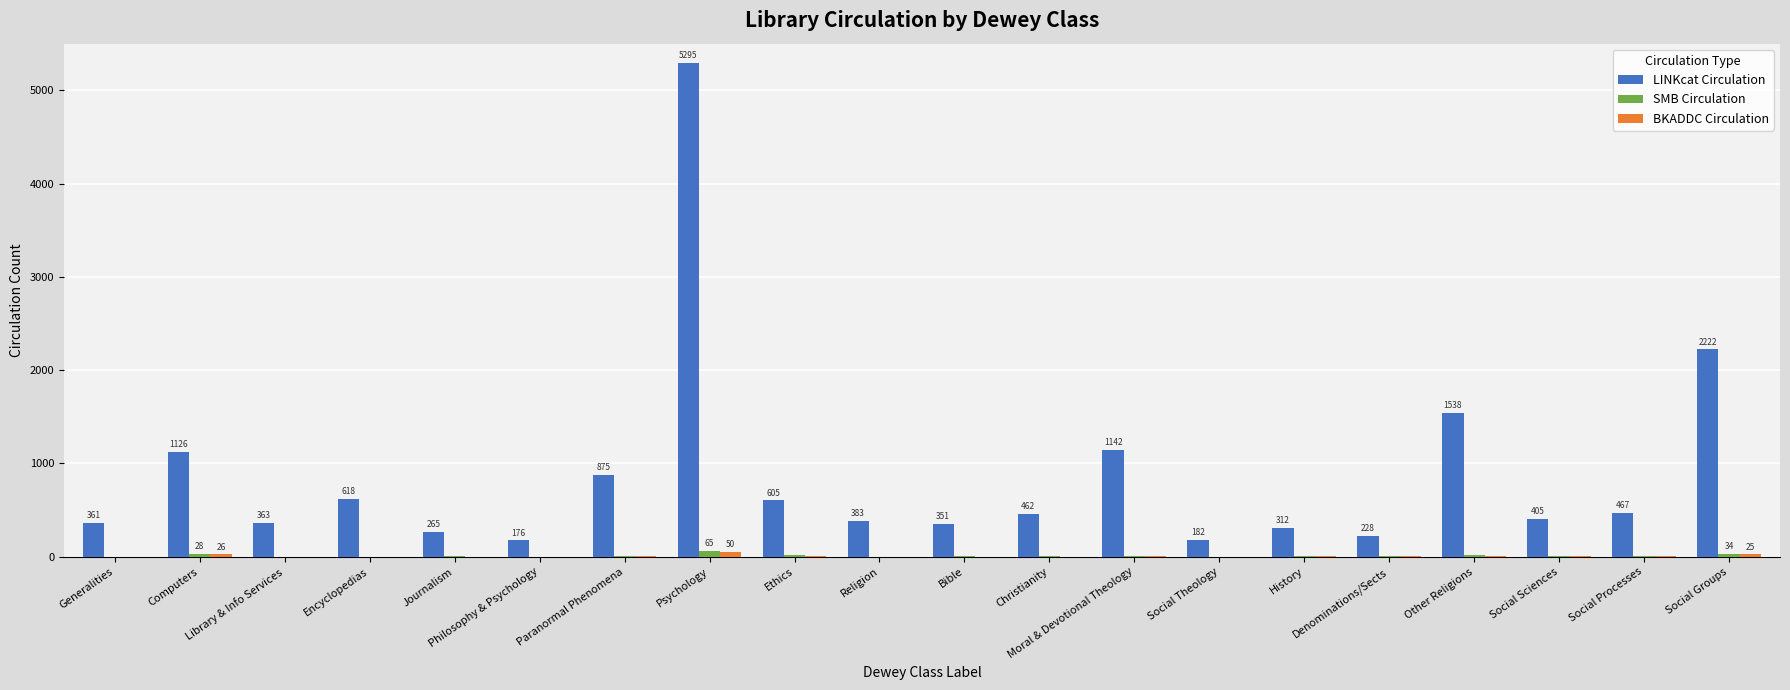

Count the number of data series in this chart.

3